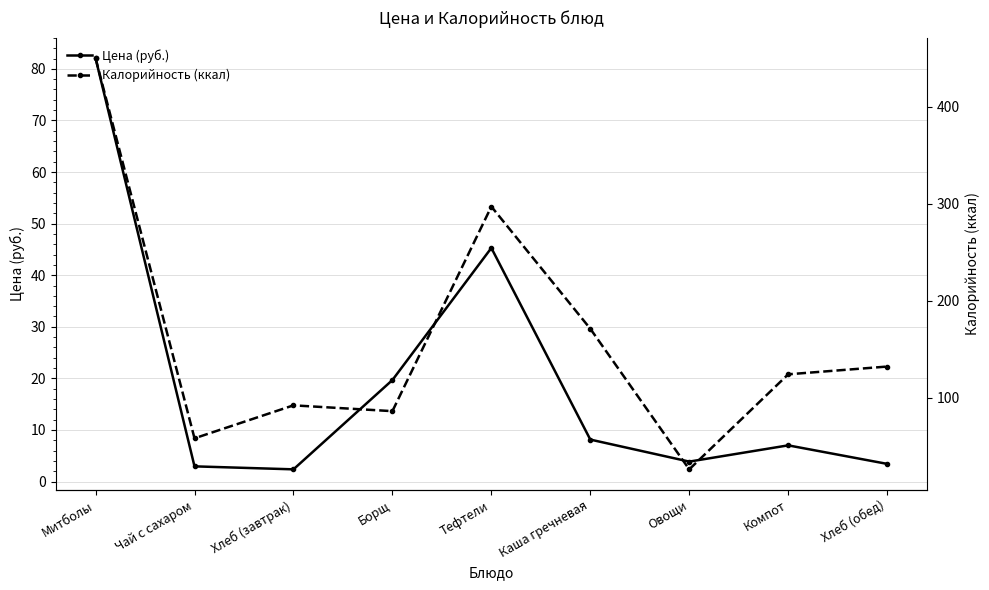

List the series in order of their overall mean, highest first.

Калорийность (ккал), Цена (руб.)